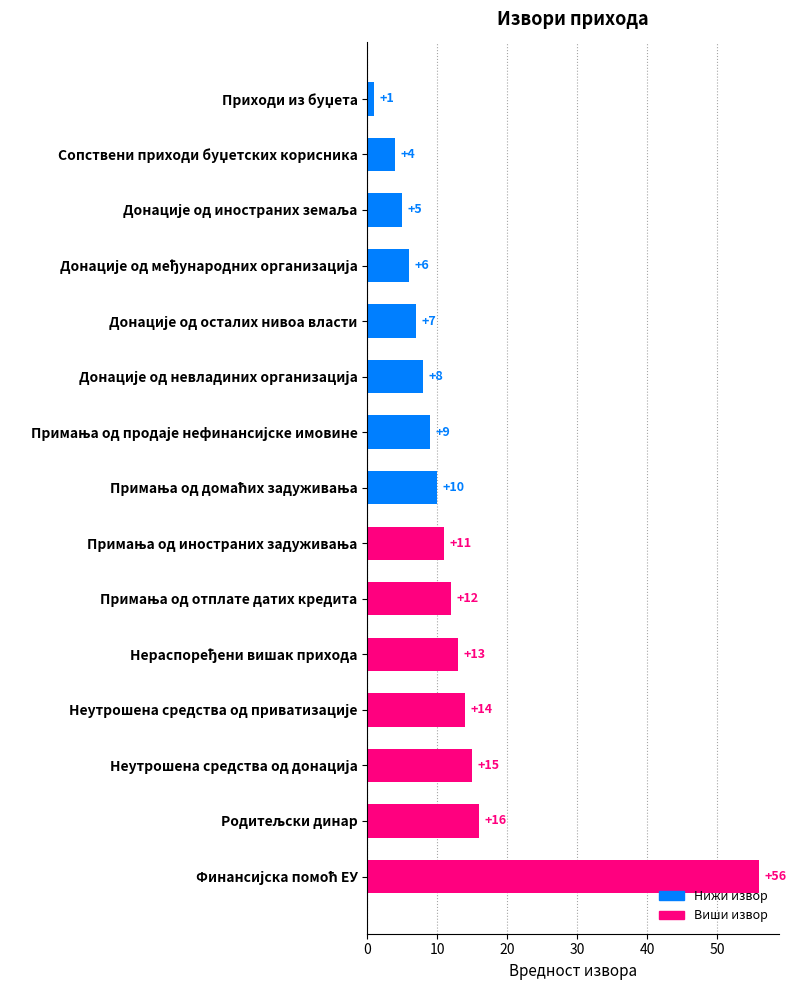

What is the difference between the second highest and second lowest values?

12